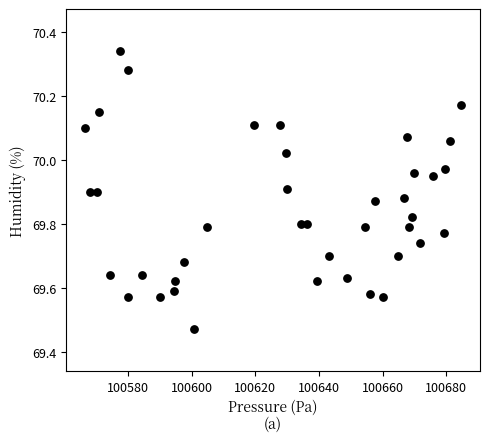

What is the range of X values (max minus min)?

118.3